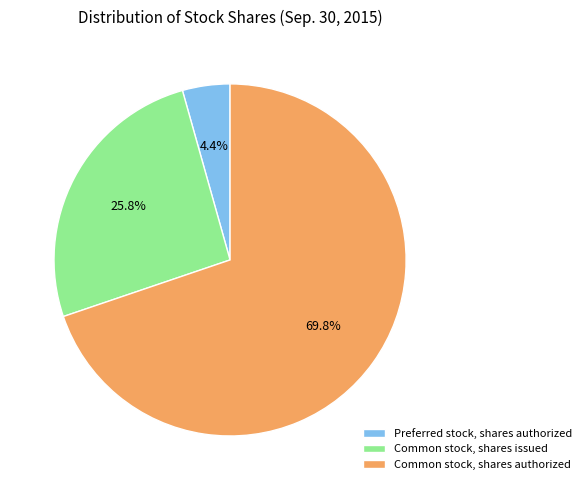

To the nearest percent, what percentage of the pie is Common stock, shares issued?

26%